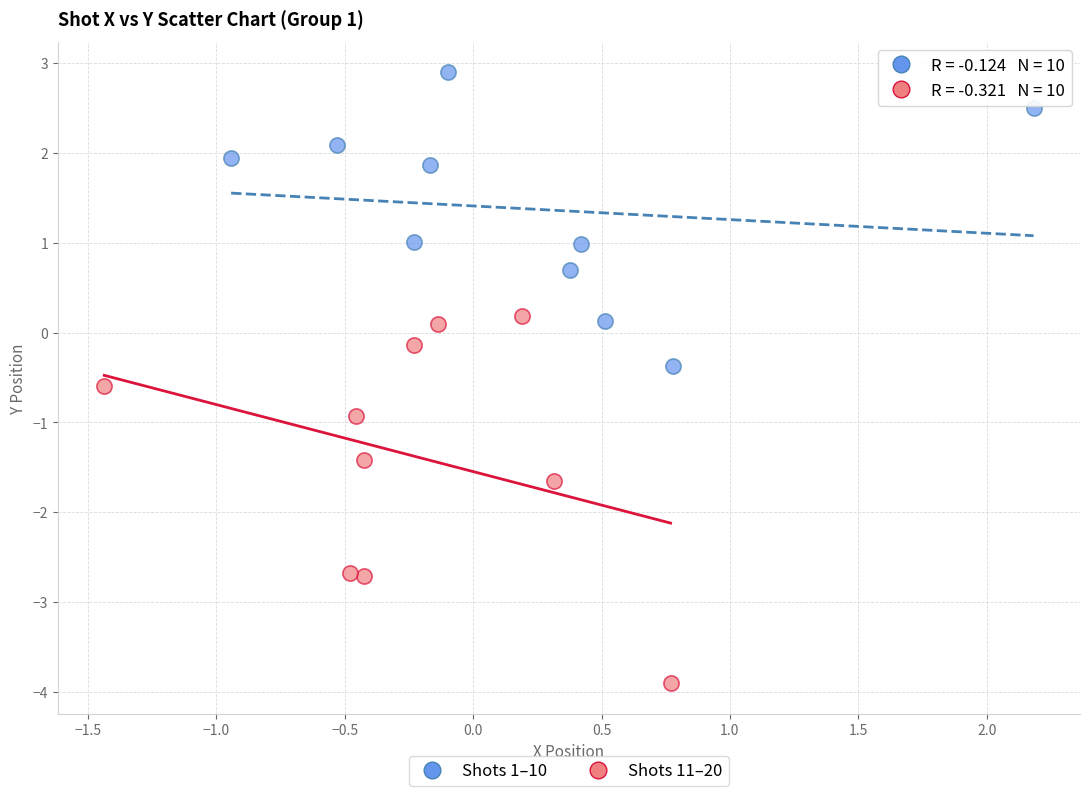

Which series contains the highest Y value?

Shots 1–10